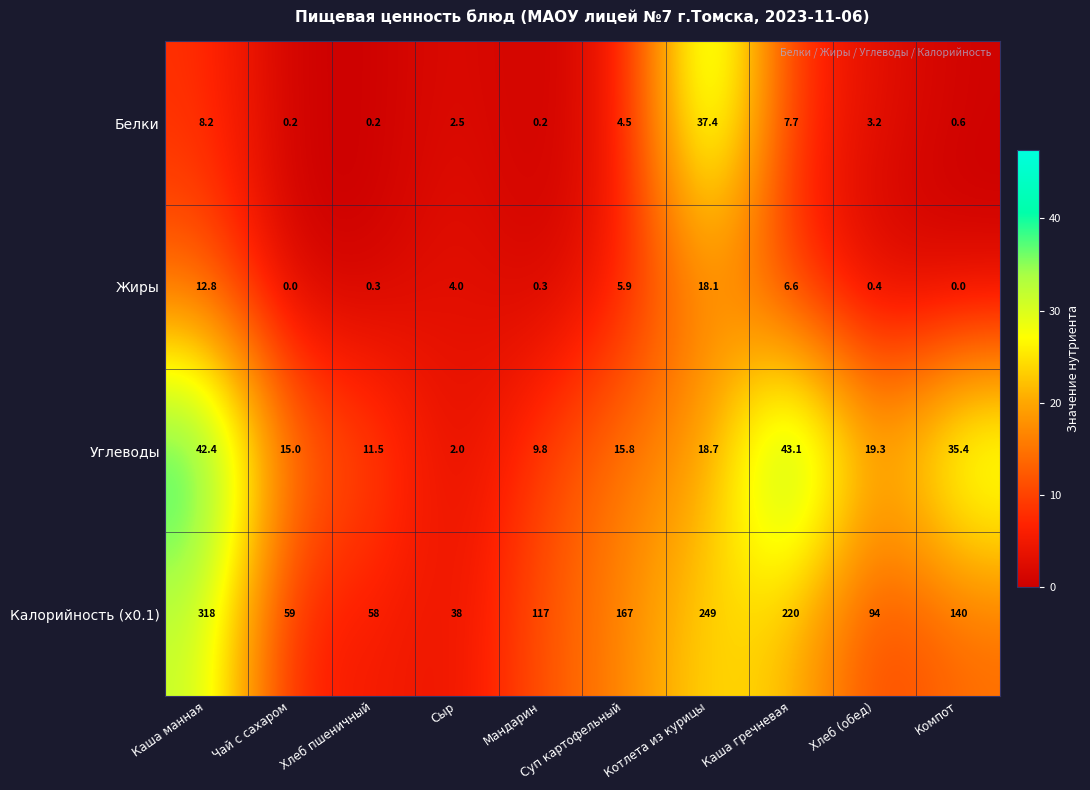

What is the difference between the Углеводы values at Каша гречневая and Каша манная?

0.7